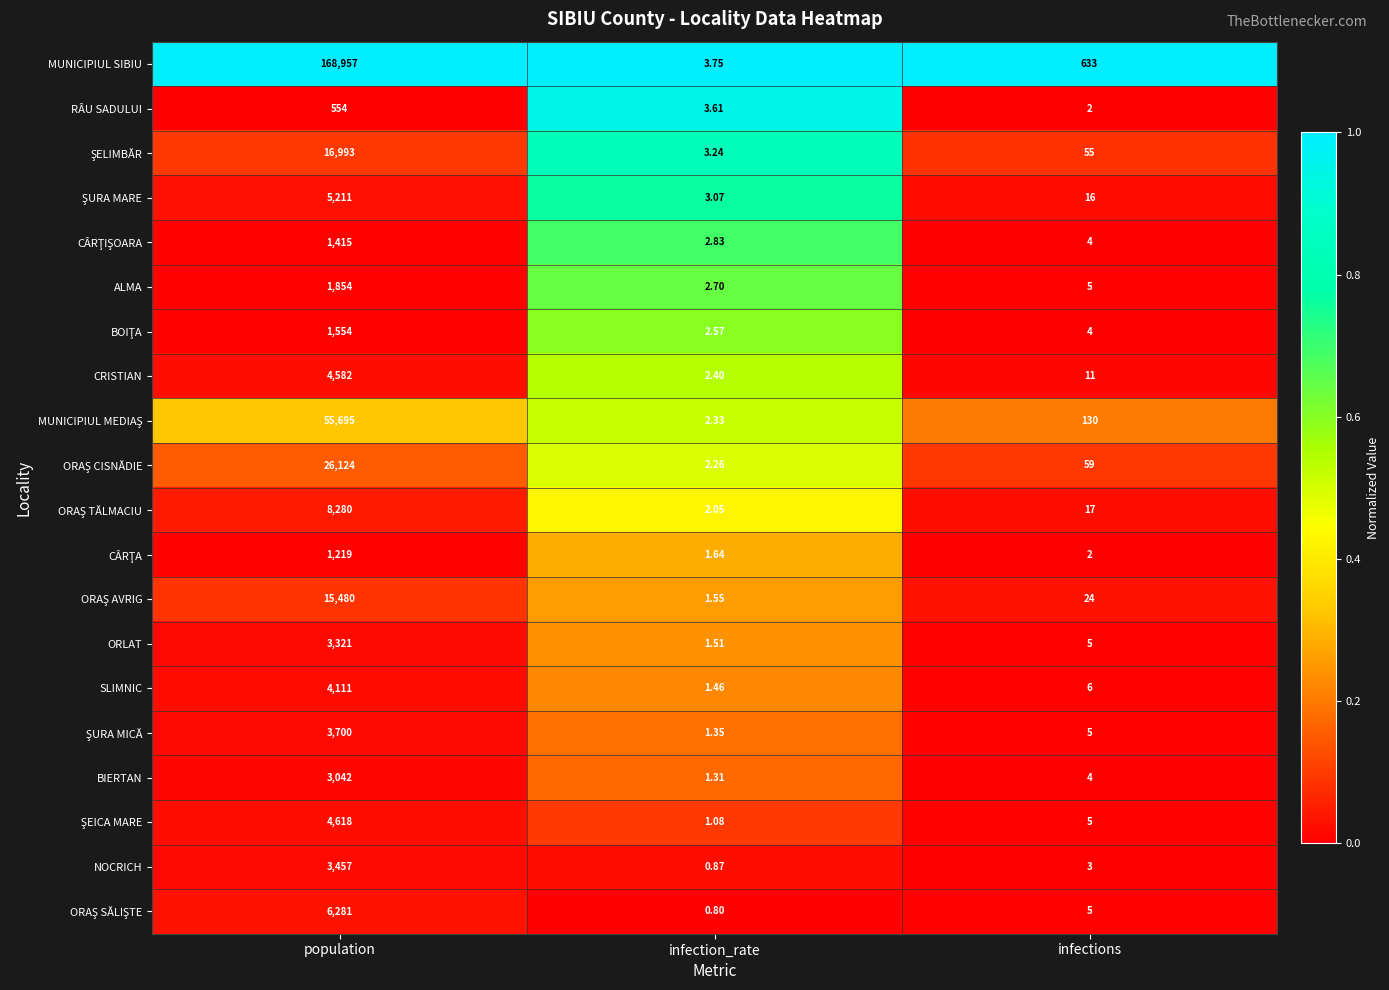

Which series has the largest total across all categories?

MUNICIPIUL SIBIU